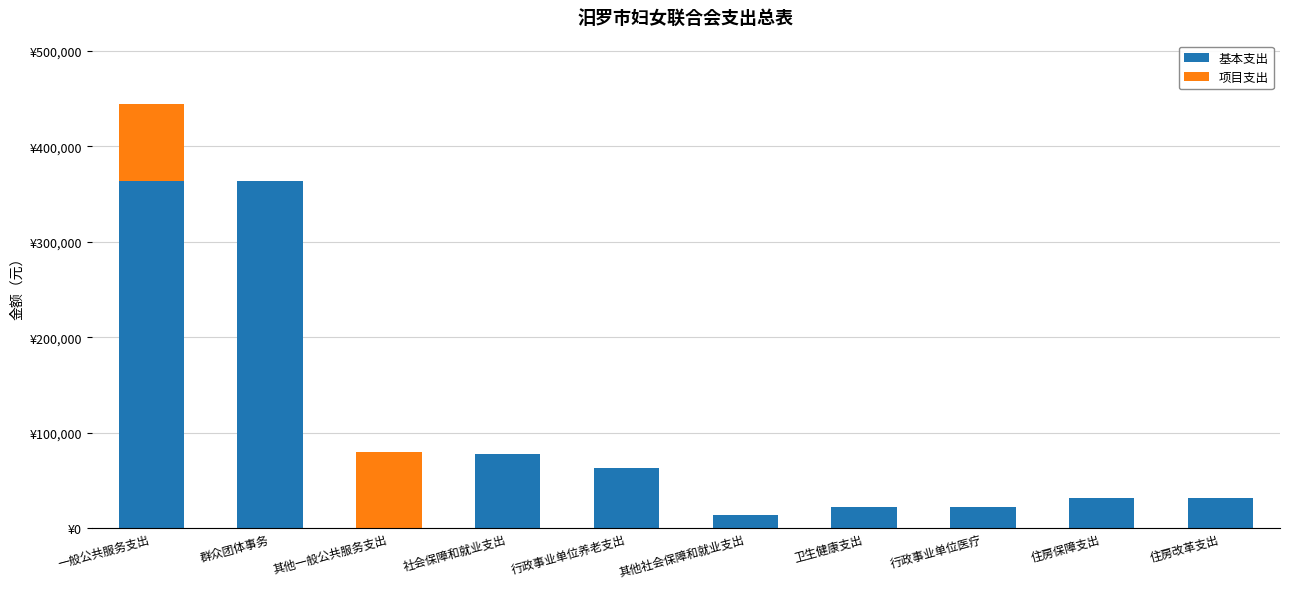

Does the chart contain stacked bars?

Yes